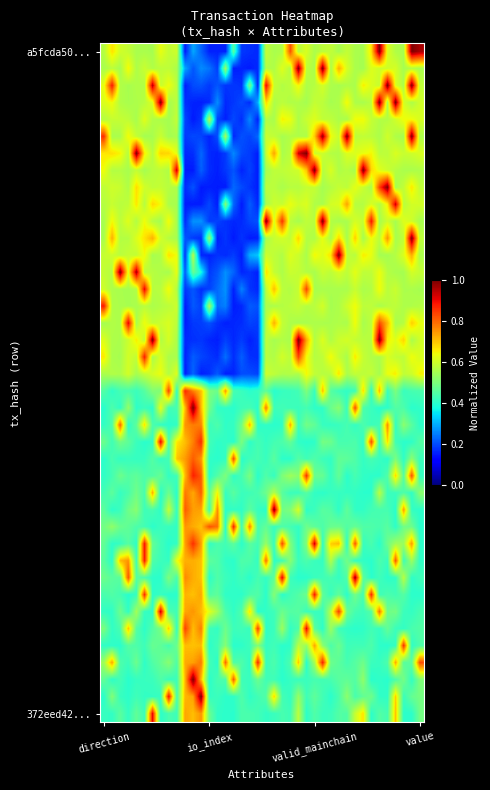

What is the smallest value displayed?

0.2